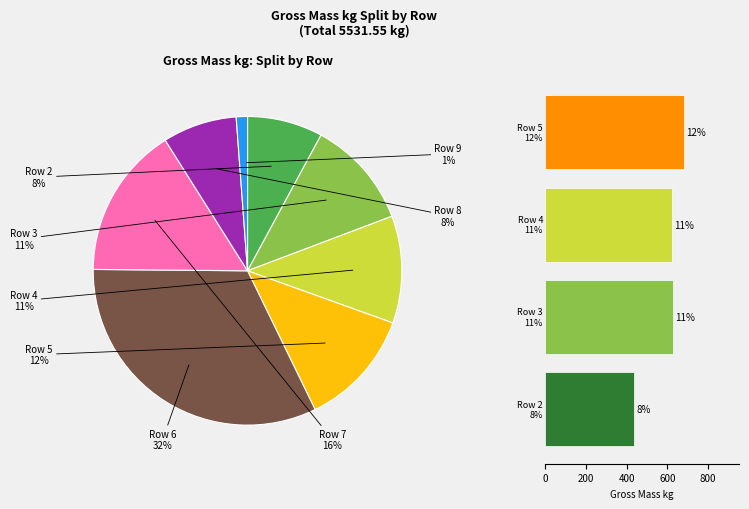

Is it true that Row 8 is 1% of the pie?

False